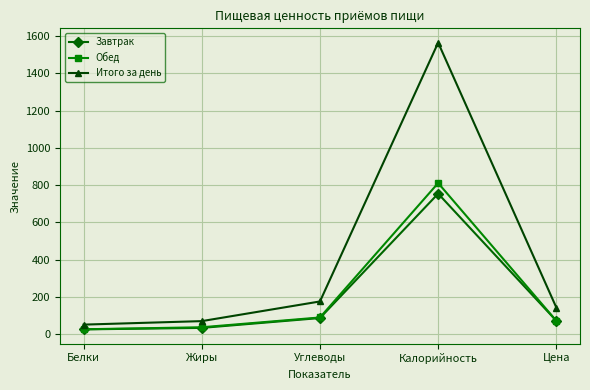

Which series changed the most between Углеводы and Калорийность?

Итого за день